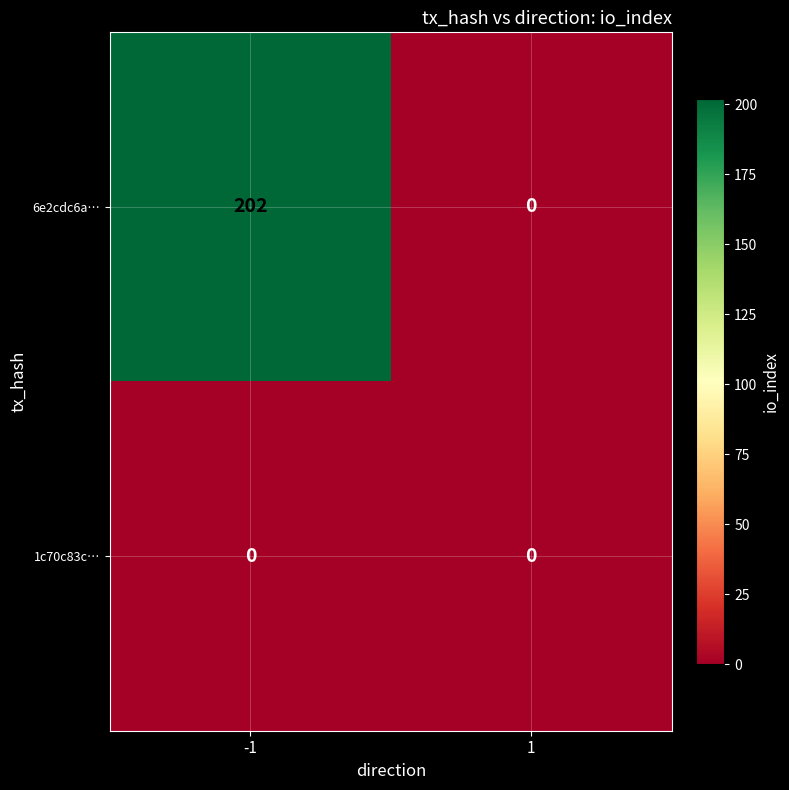

Which series has the largest range (max minus min)?

6e2cdc6a…